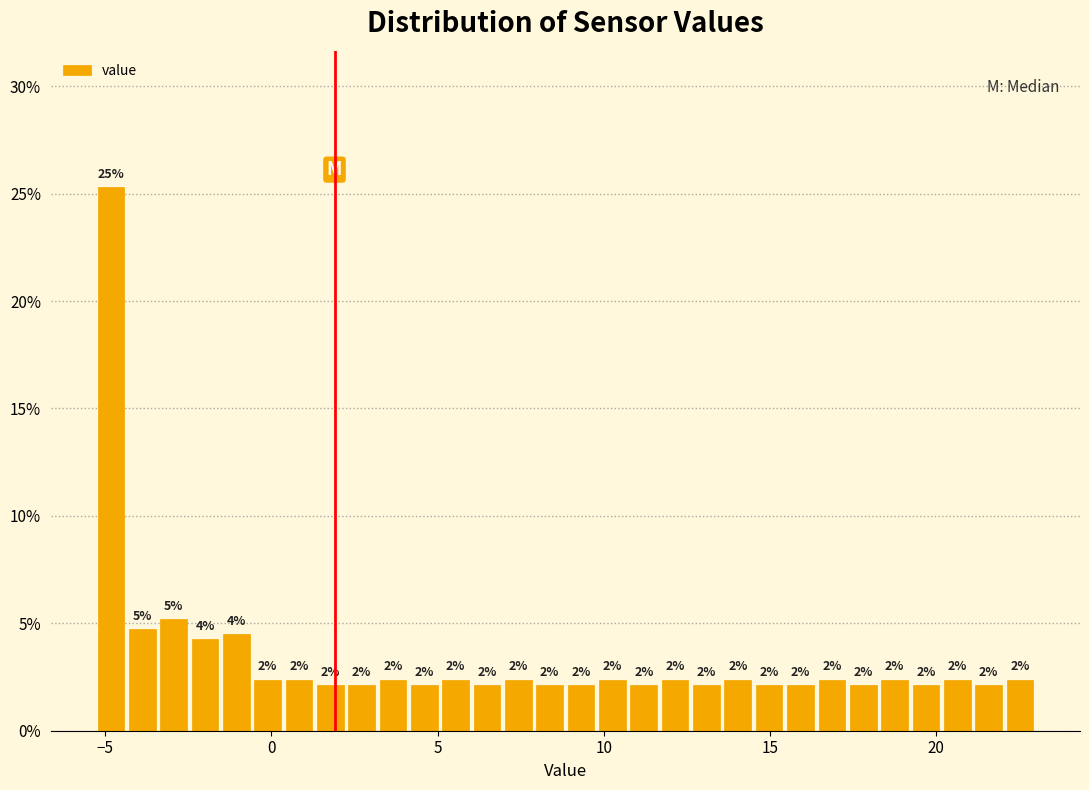

Around what value on the x-axis is the tallest bar? Give the approximate position of its centre, as read against the axis.

-5.0